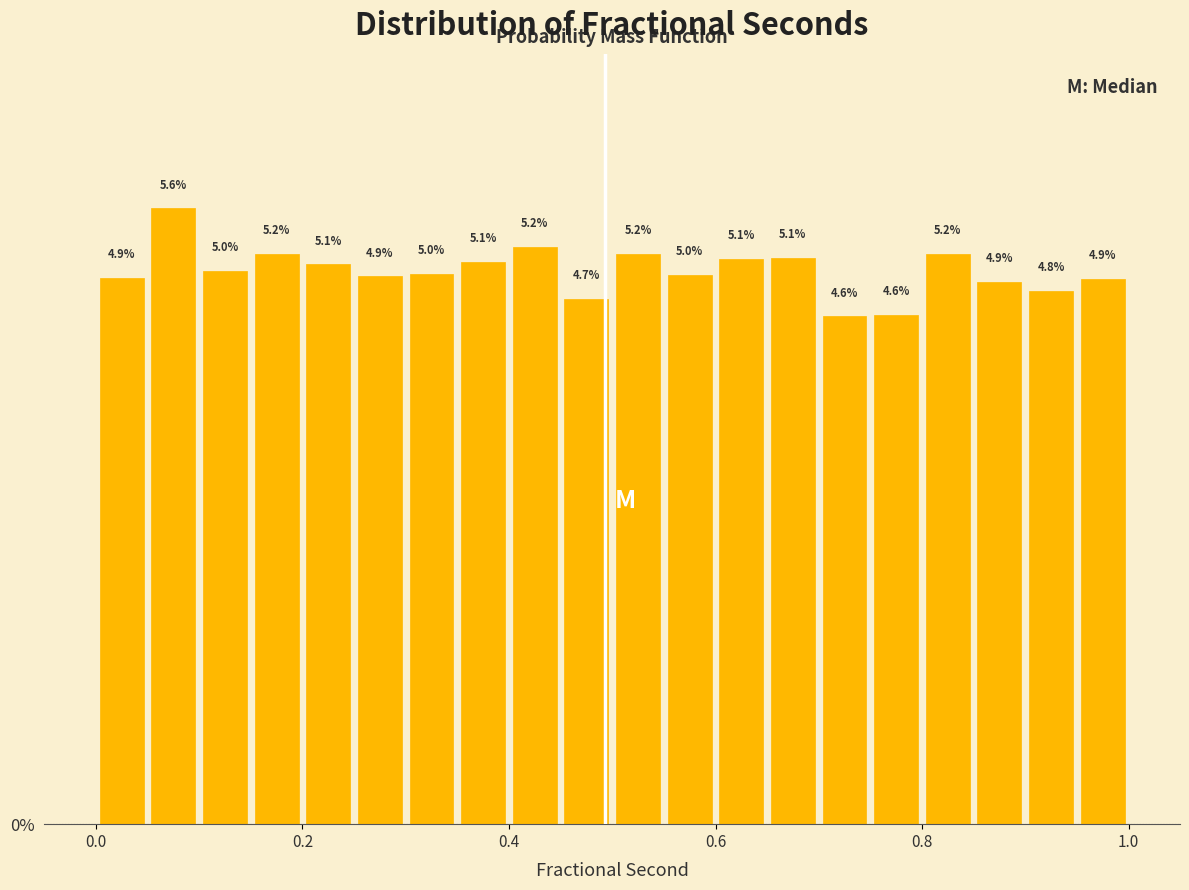

Around what value on the x-axis is the tallest bar? Give the approximate position of its centre, as read against the axis.

0.08